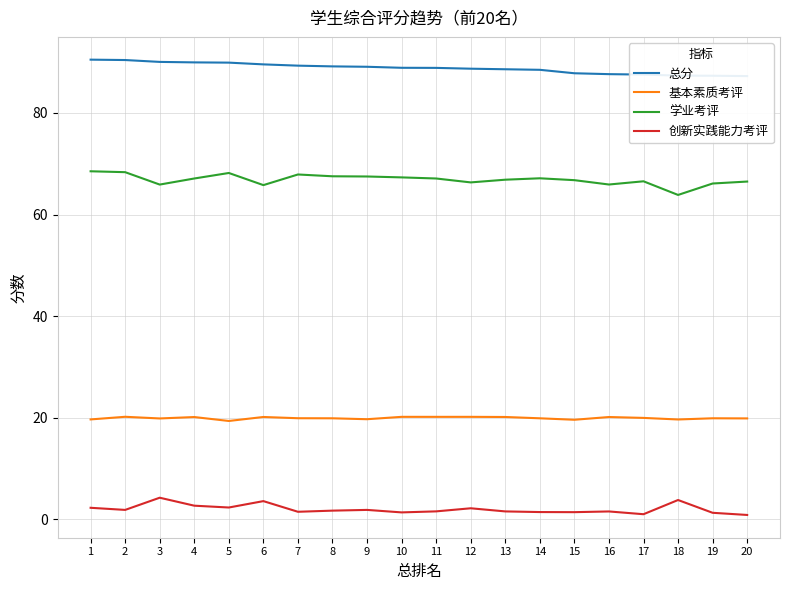

Does the chart display data point markers on the line(s)?

No